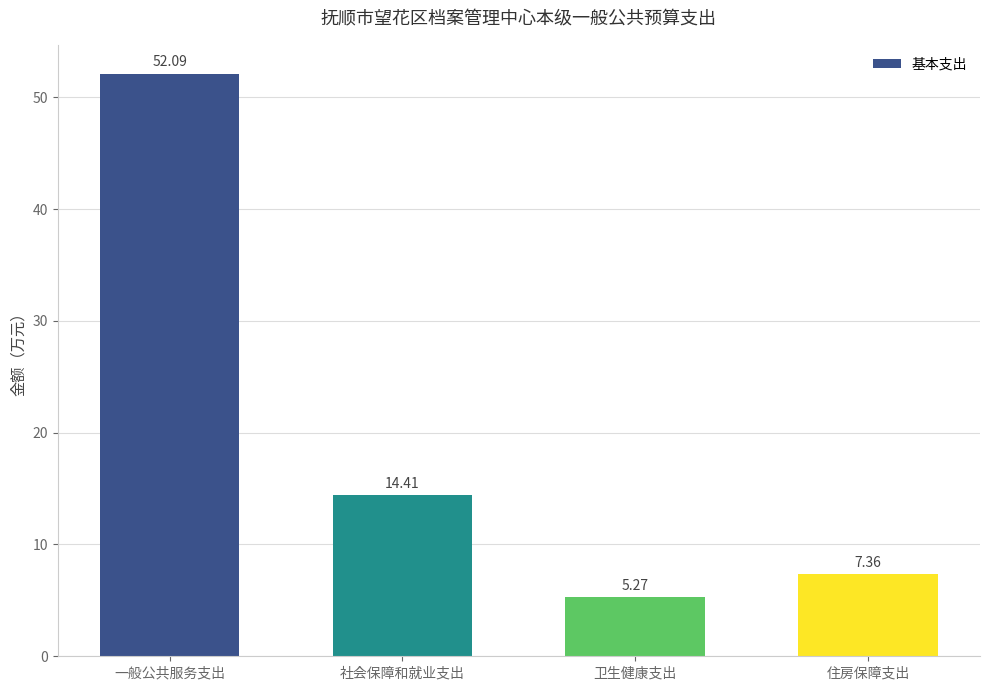

Between 卫生健康支出 and 住房保障支出, which is larger?

住房保障支出